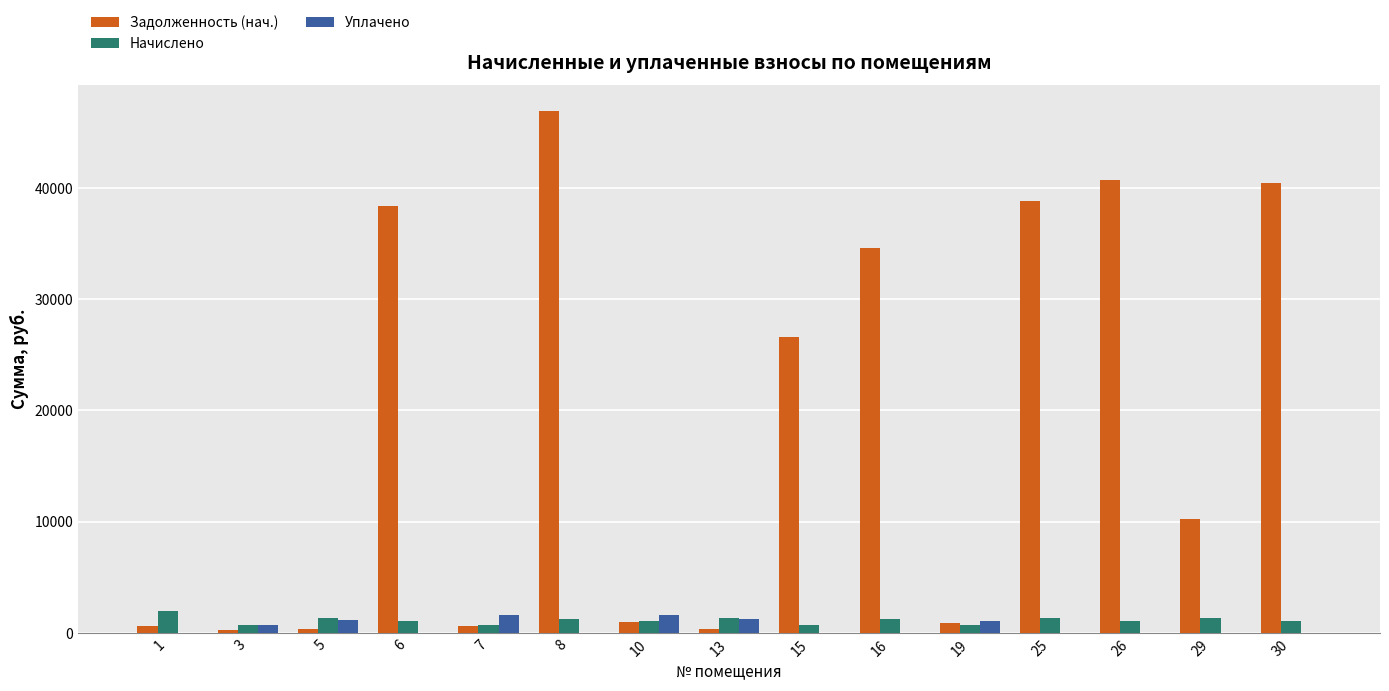

What is the total value across all series at 16?

35841.3